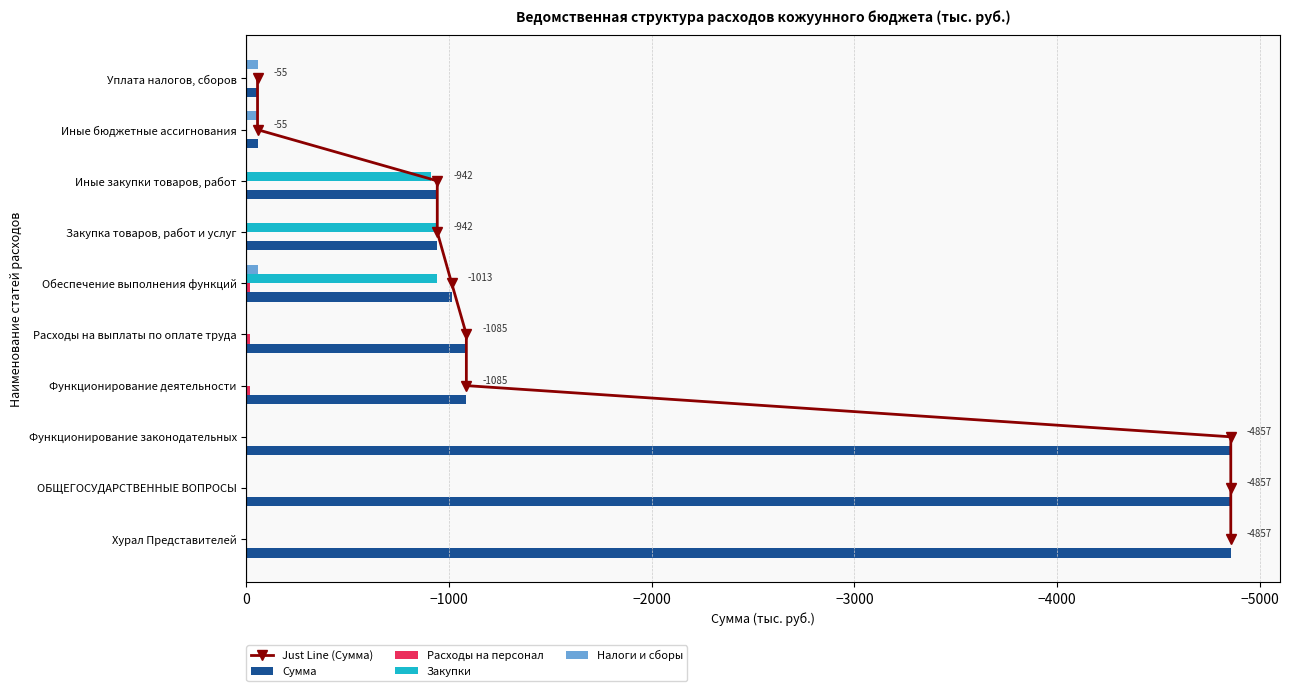

What is the sum of all Налоги и сборы values?

-164.8